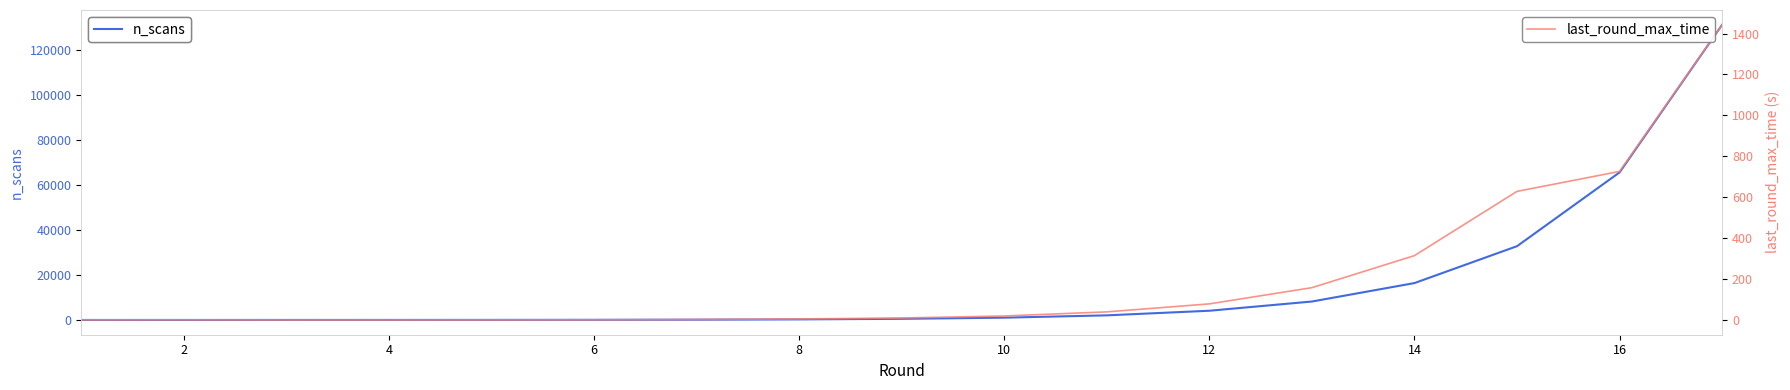

The value of n_scans at 16 is 34712. True or false?

False